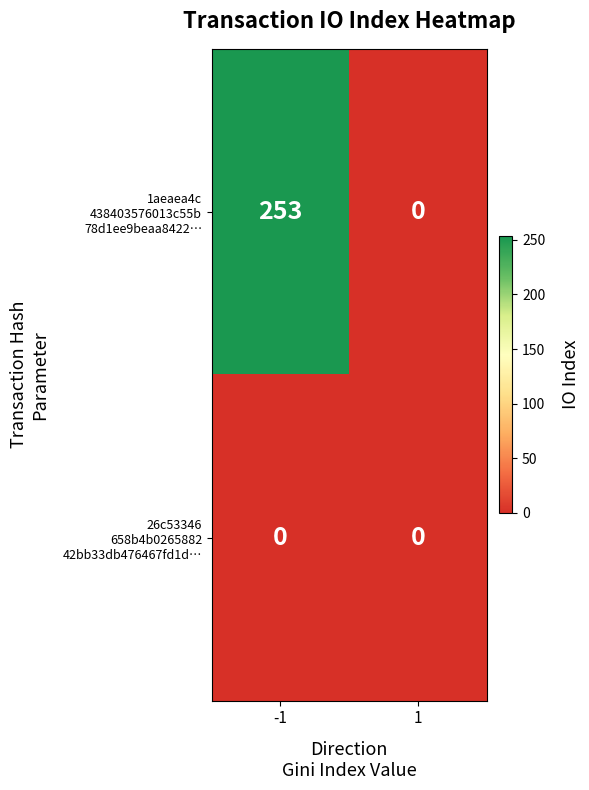

What is the spread (max minus min) of values at -1?

253